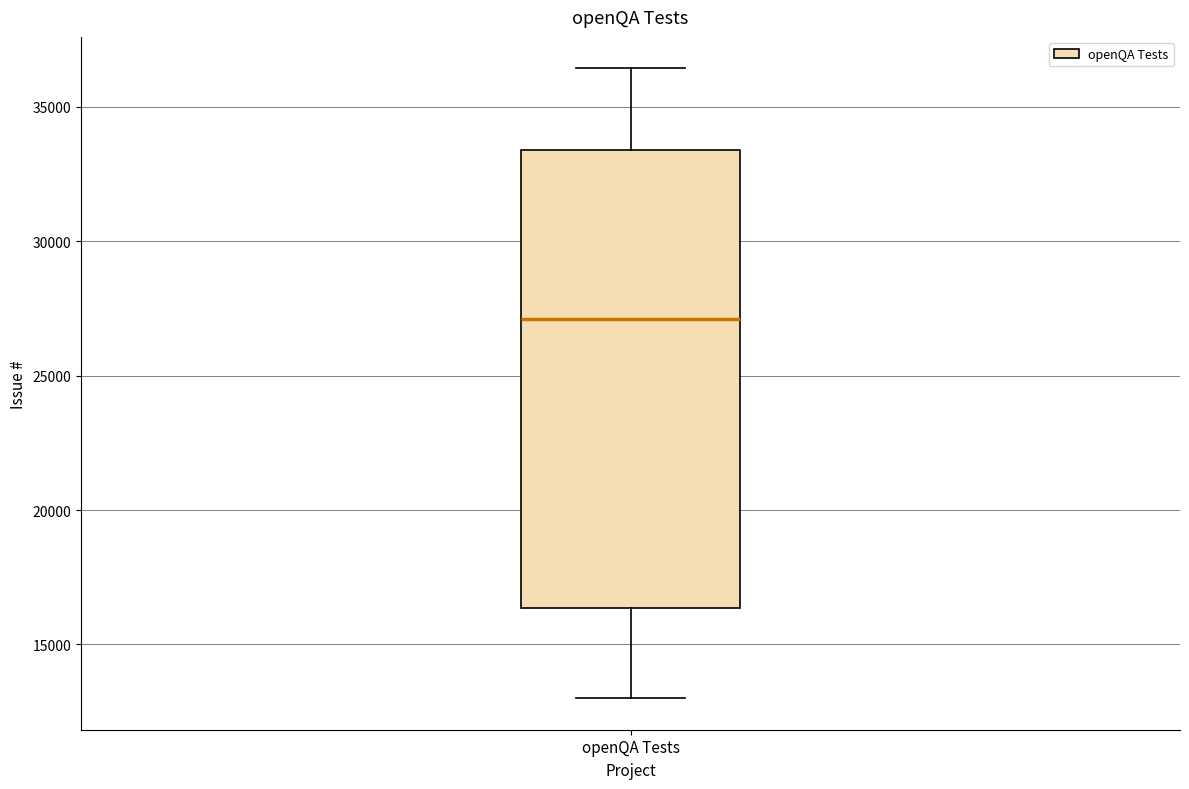

Read this box plot against the y-axis: the position of the median line, the range covered by the box, and the ends of both whiskers. The values are not printed on the chart, so give them approximately, as read against the axis.

median 27000, box 16500 to 33500, whiskers 13000 to 36500